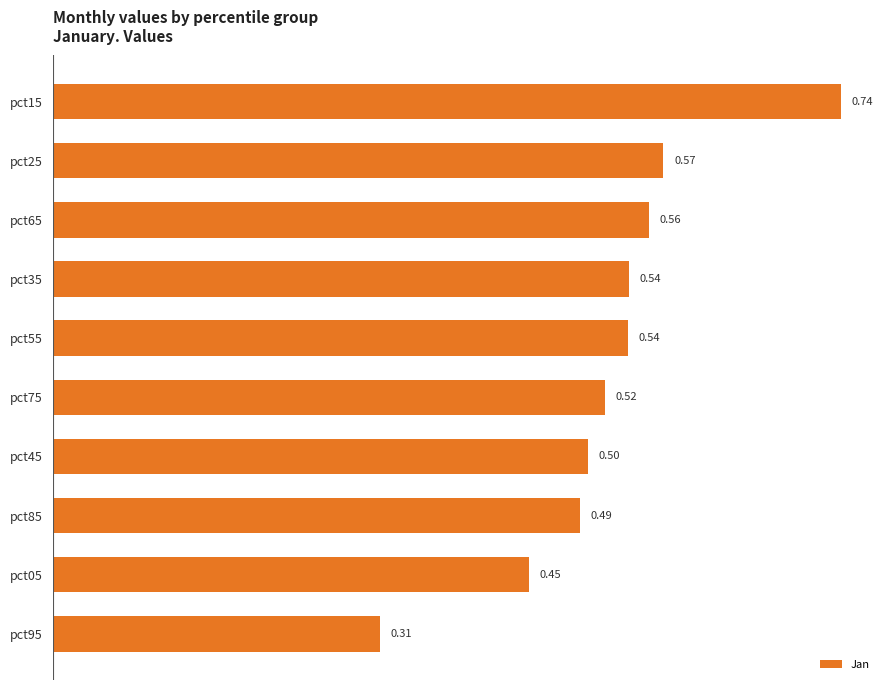

Count the values in the range 0 to 1.

10